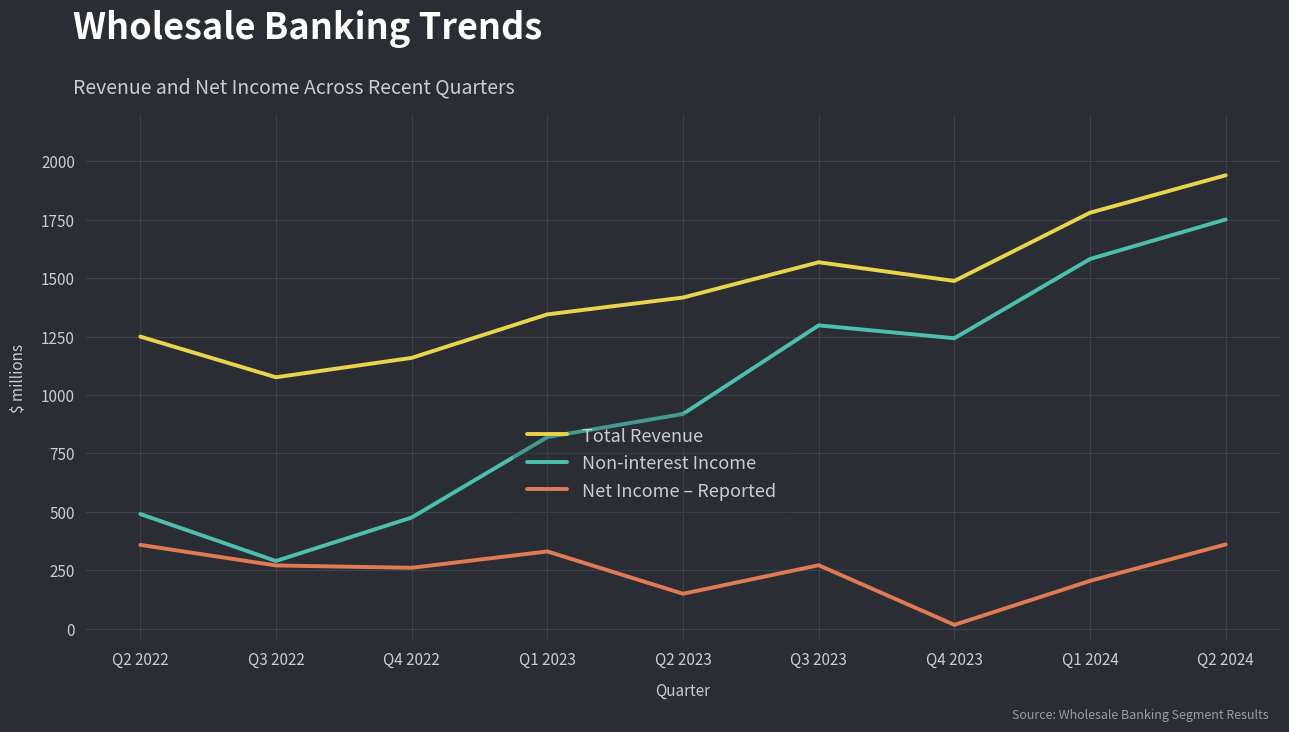

Which series has the widest spread of values?

Non-interest Income